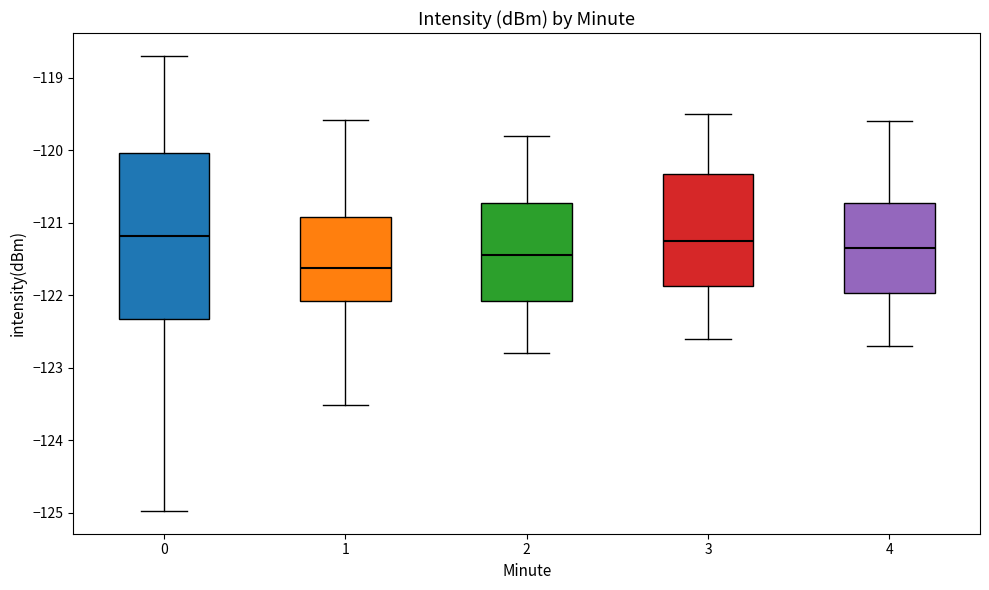

Reading left to right, read every box against the y-axis: the position of its median line, the range the box covers, and the ends of its whiskers. The values are not printed on the chart, so give them approximately, as read against the axis.

0: median -121.2, box -122.3 to -120.0, whiskers -125.0 to -118.7
1: median -121.6, box -122.1 to -120.9, whiskers -123.5 to -119.6
2: median -121.4, box -122.1 to -120.7, whiskers -122.8 to -119.8
3: median -121.2, box -121.9 to -120.3, whiskers -122.6 to -119.5
4: median -121.3, box -122.0 to -120.7, whiskers -122.7 to -119.6